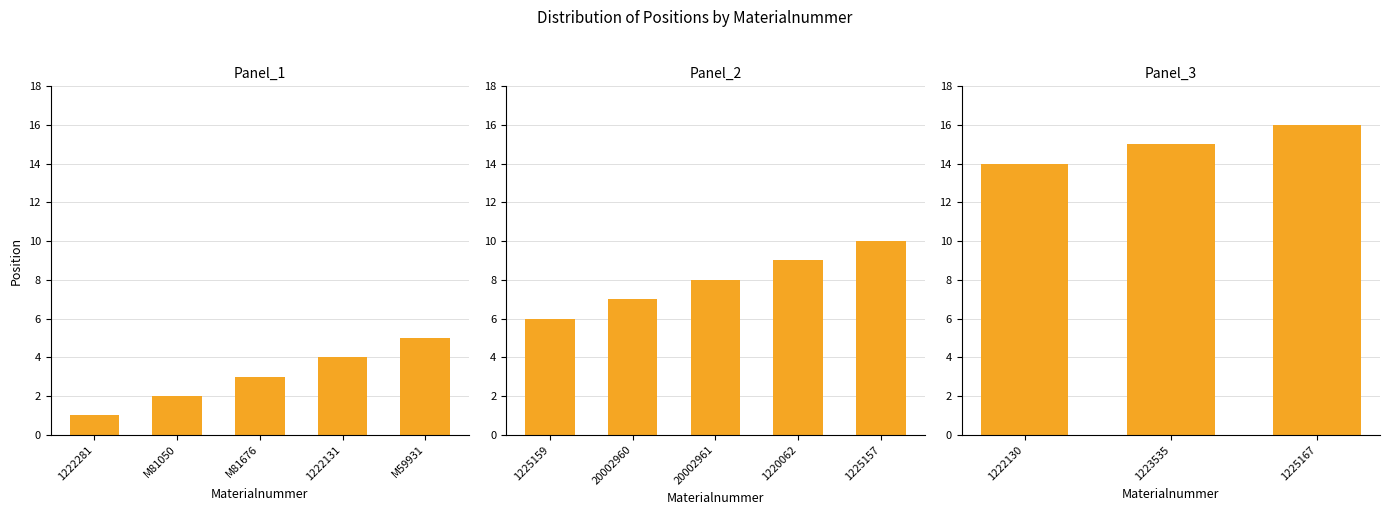

What is the label of the 12th bar from the left?

1223535